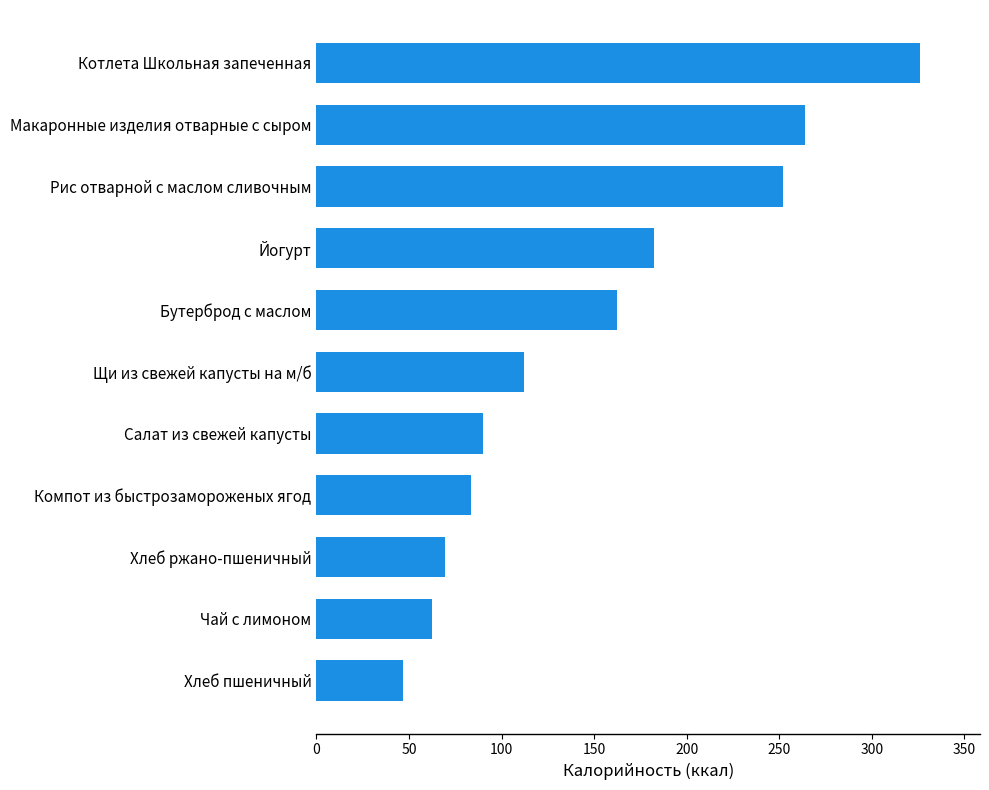

The chart shows a value of 46.9 at Хлеб пшеничный. True or false?

True